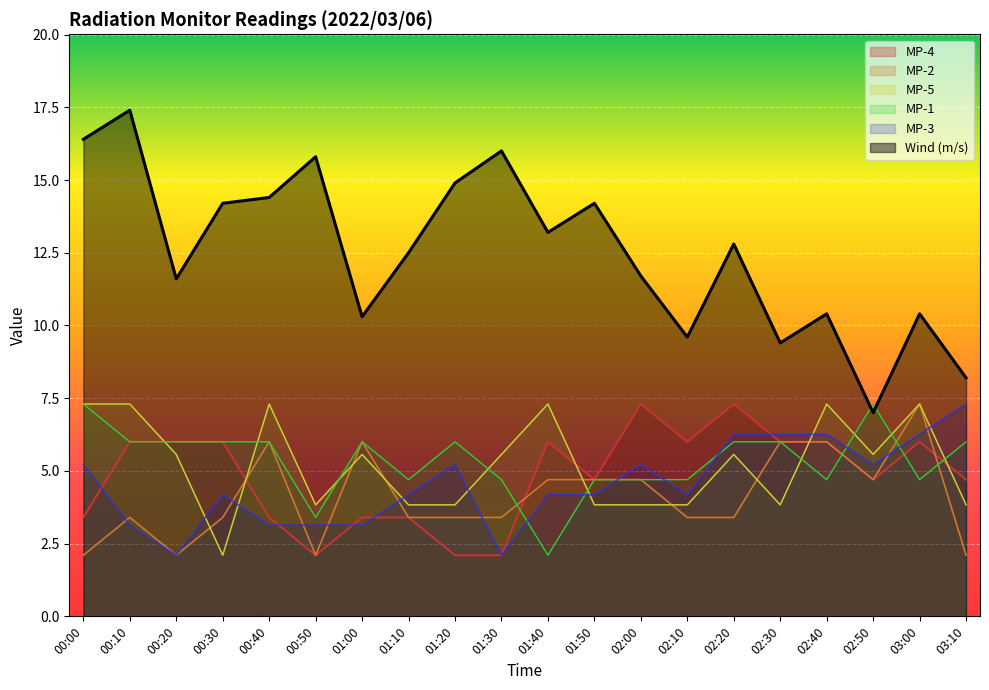

The value of MP-3 at 01:00 is 5.6. True or false?

False